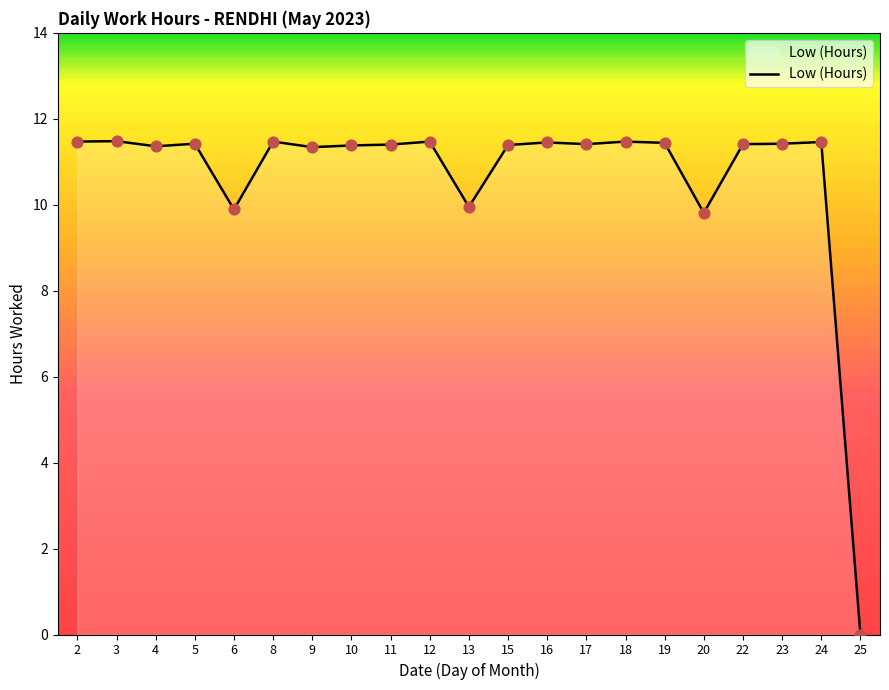

Approximately how many times larger is the value at 9 compared to 17?

1.0